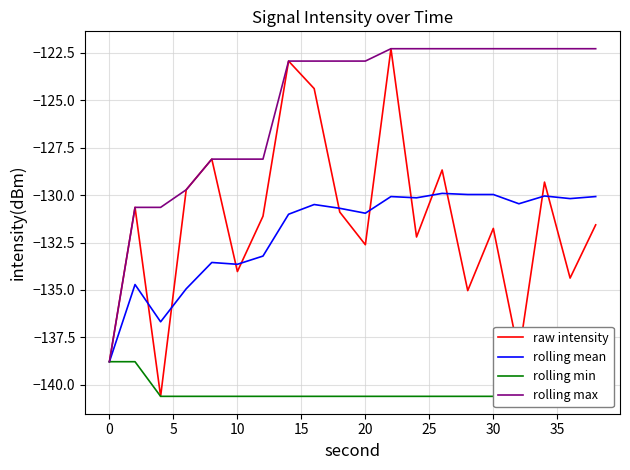

How many values in the rolling mean series exceed -130?

3